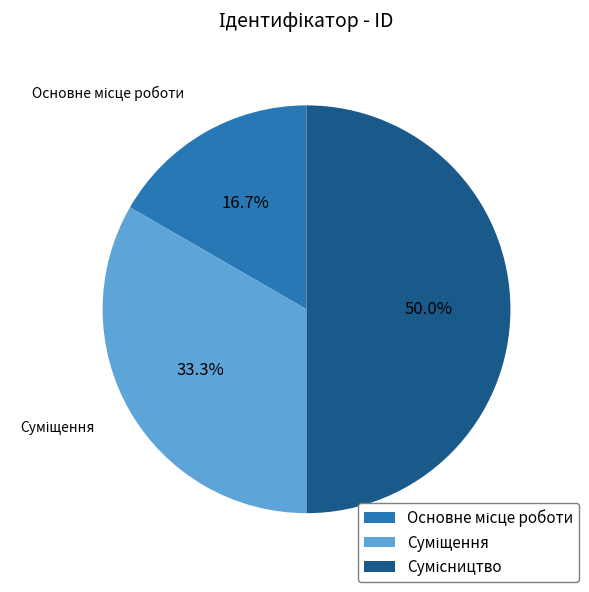

The Сумісництво slice represents 36% of the pie. True or false?

False